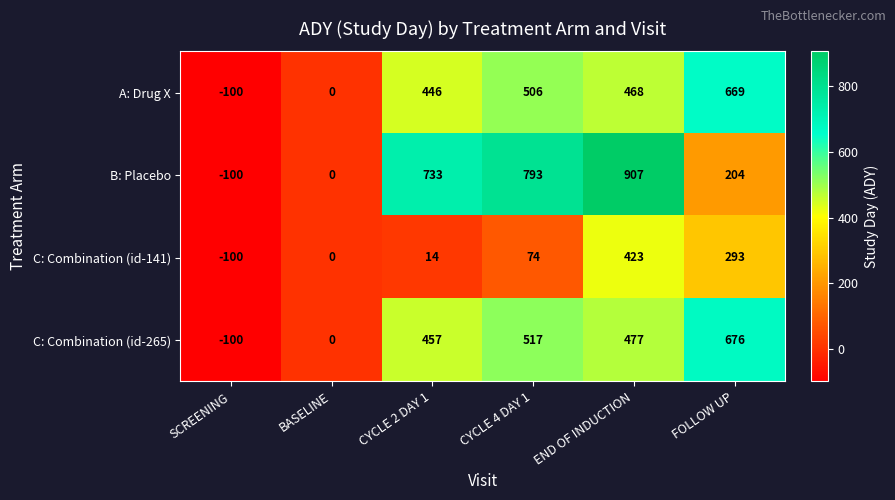

Rank the categories by A: Drug X value from lowest to highest.

SCREENING, BASELINE, CYCLE 2 DAY 1, END OF INDUCTION, CYCLE 4 DAY 1, FOLLOW UP